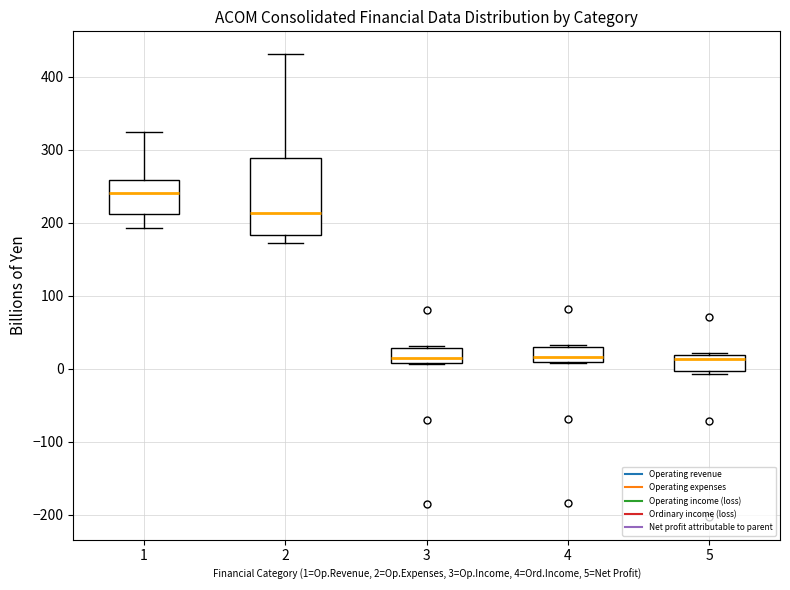

Comparing the boxes themselves (not the whiskers), which one is the tallest?

2